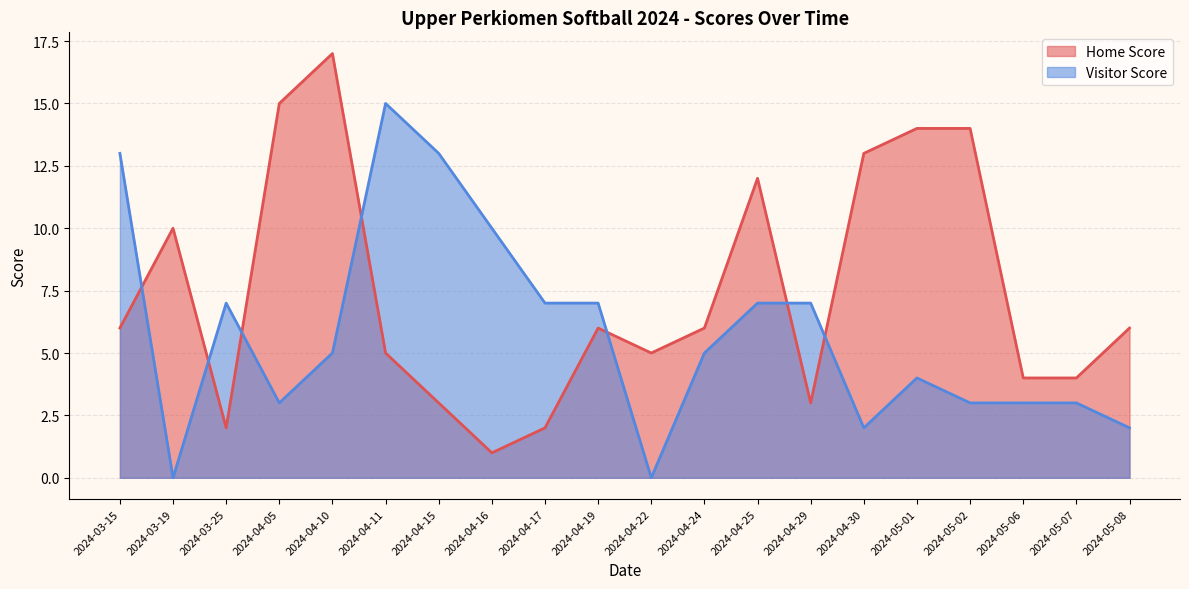

What position from the left is 2024-03-25?

3